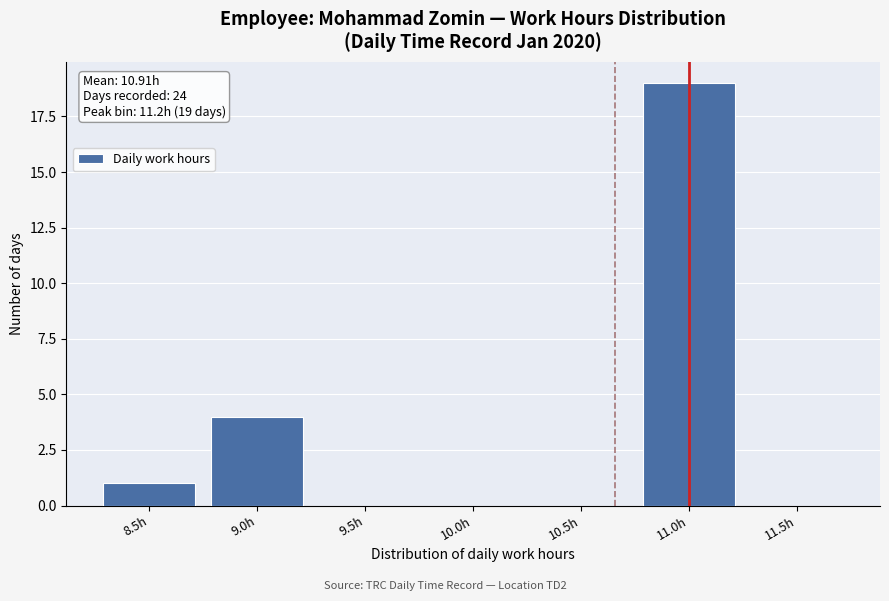

Reading left to right, transcribe all the data shown in this chart.

8.5h=1	9.0h=4	9.5h=0	10.0h=0	10.5h=0	11.0h=19	11.5h=0